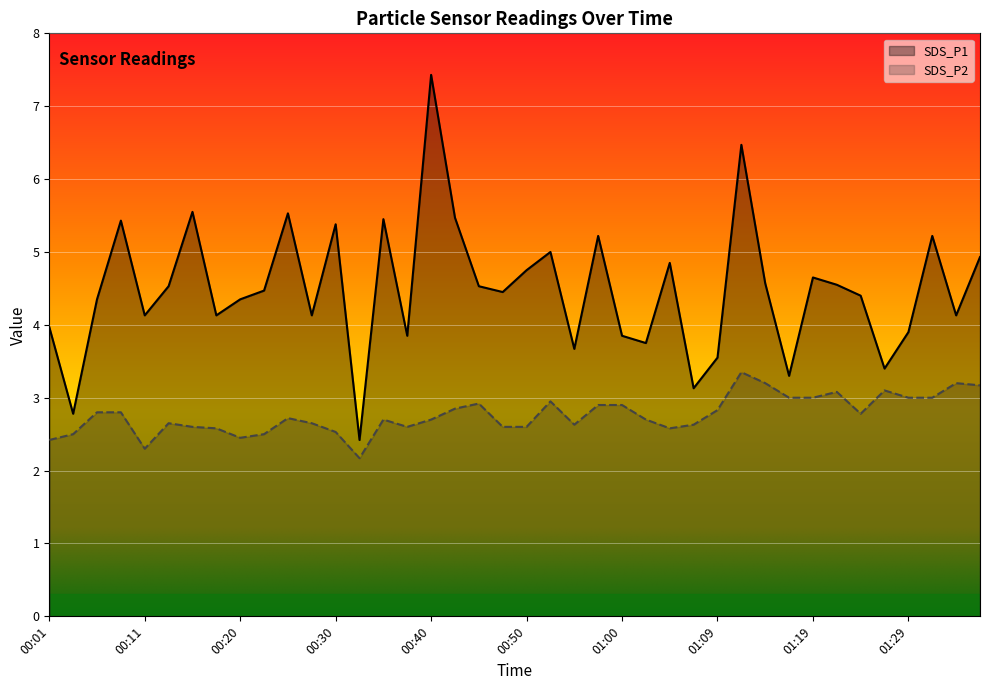

What is the minimum value shown in the chart?

2.2